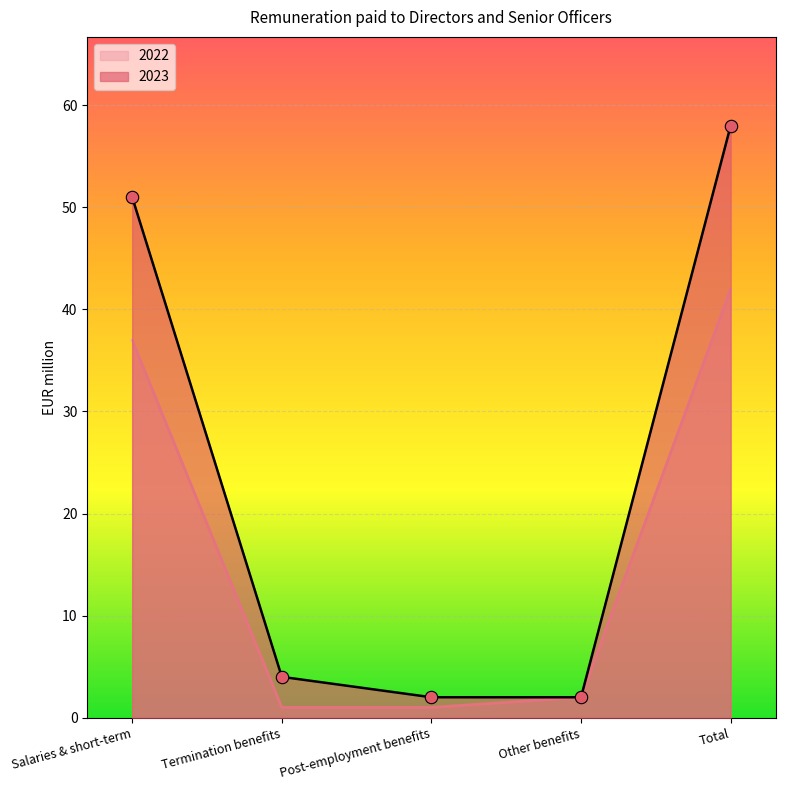

At how many categories does at least one series exceed 16?

2